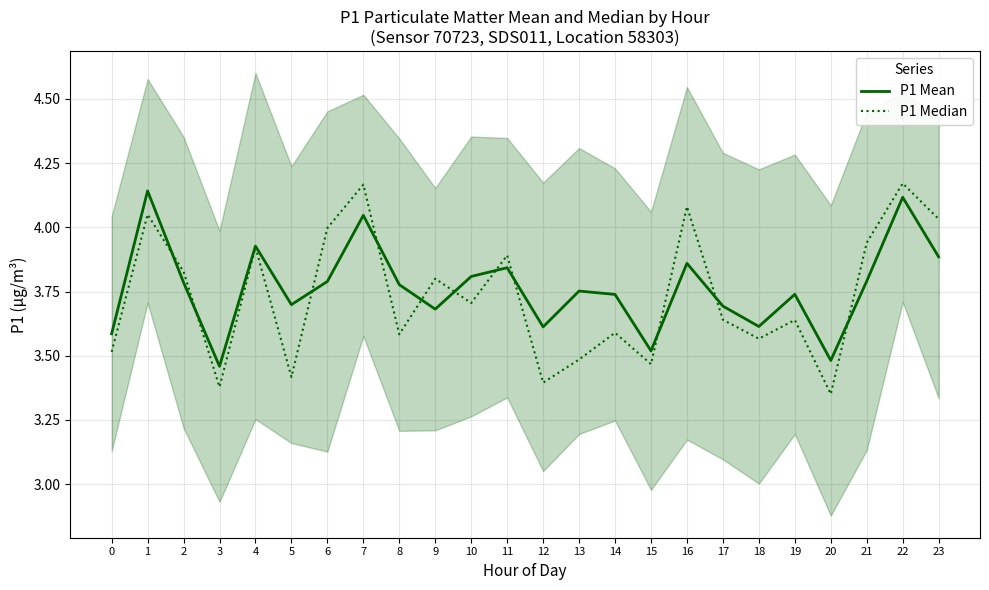

Is the value of P1 Mean at 1 greater than the value of P1 Median at 15?

Yes